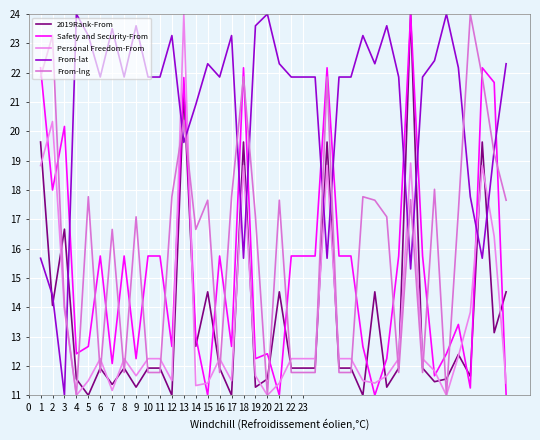

Does the chart have visible grid lines?

Yes